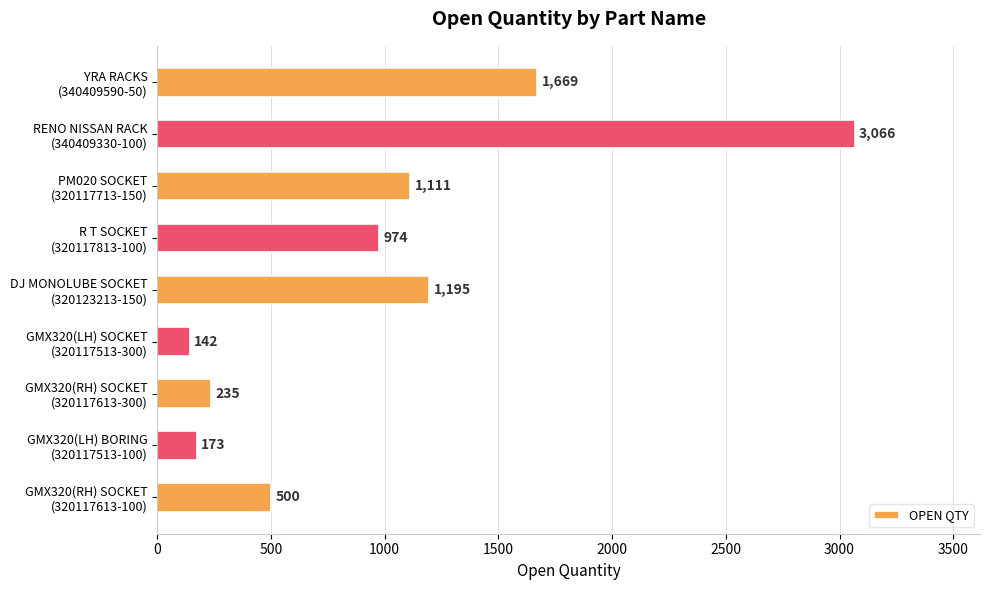

What is the average value?

1007